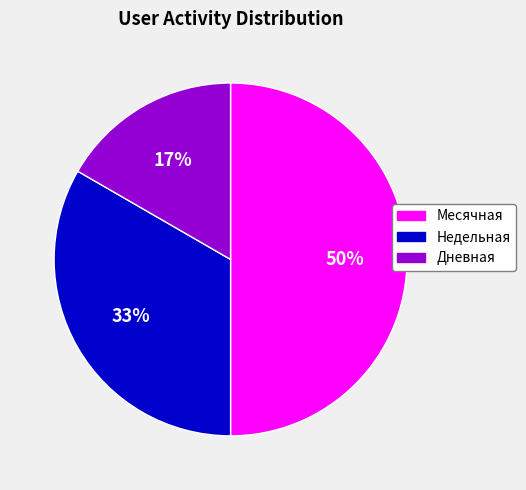

To the nearest percent, what is the combined percentage of Месячная and Недельная?

83%